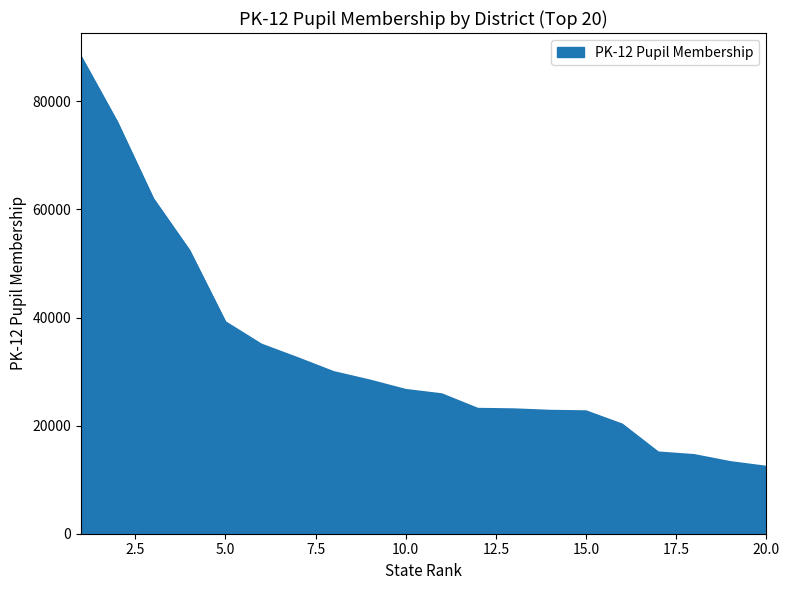

What is the maximum value shown in the chart?

88235